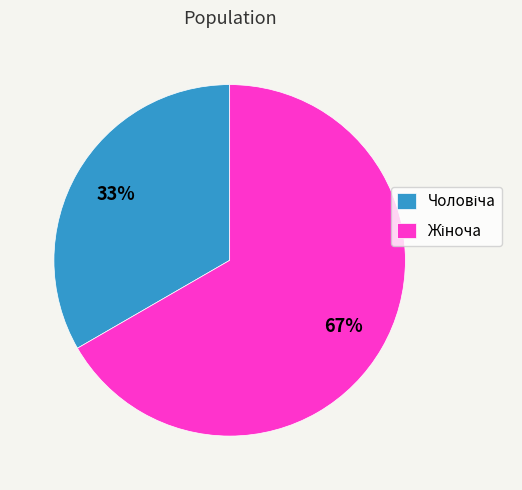

To the nearest percent, what is the average slice percentage?

50%